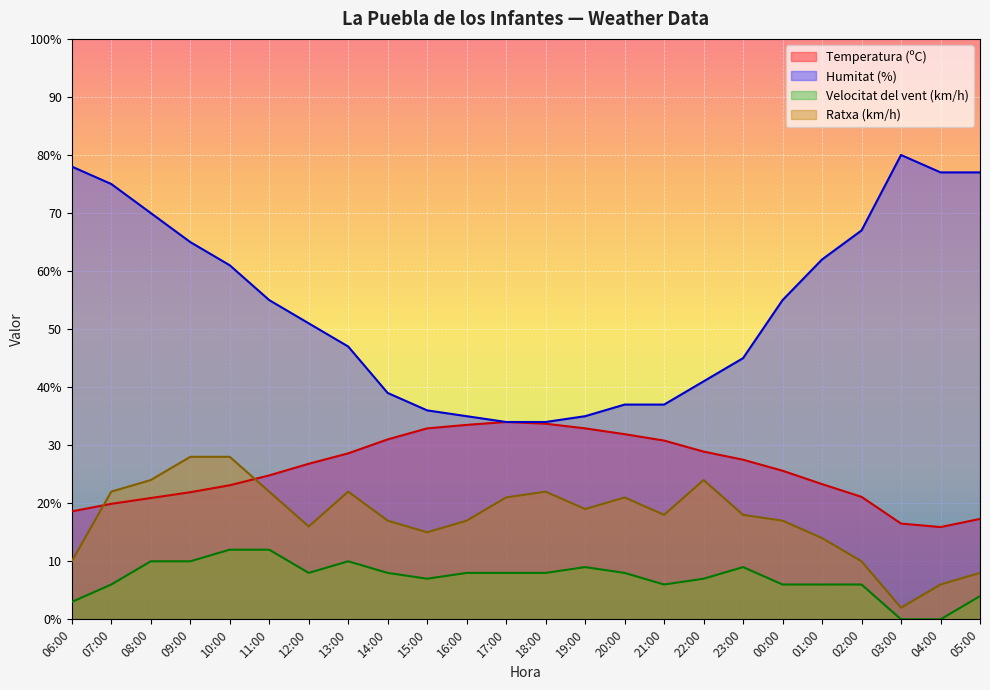

Reading left to right, what are all the values shown in this chart?

Temperatura (ºC): 18.6	19.9	20.9	21.9	23.1	24.8	26.8	28.6	31.0	32.9	33.5	34.0	33.7	32.9	31.9	30.8	28.9	27.5	25.6	23.3	21.1	16.5	15.9	17.3
Humitat (%): 78.0	75.0	70.0	65.0	61.0	55.0	51.0	47.0	39.0	36.0	35.0	34.0	34.0	35.0	37.0	37.0	41.0	45.0	55.0	62.0	67.0	80.0	77.0	77.0
Velocitat del vent (km/h): 3.0	6.0	10.0	10.0	12.0	12.0	8.0	10.0	8.0	7.0	8.0	8.0	8.0	9.0	8.0	6.0	7.0	9.0	6.0	6.0	6.0	0.0	0.0	4.0
Ratxa (km/h): 10.0	22.0	24.0	28.0	28.0	22.0	16.0	22.0	17.0	15.0	17.0	21.0	22.0	19.0	21.0	18.0	24.0	18.0	17.0	14.0	10.0	2.0	6.0	8.0